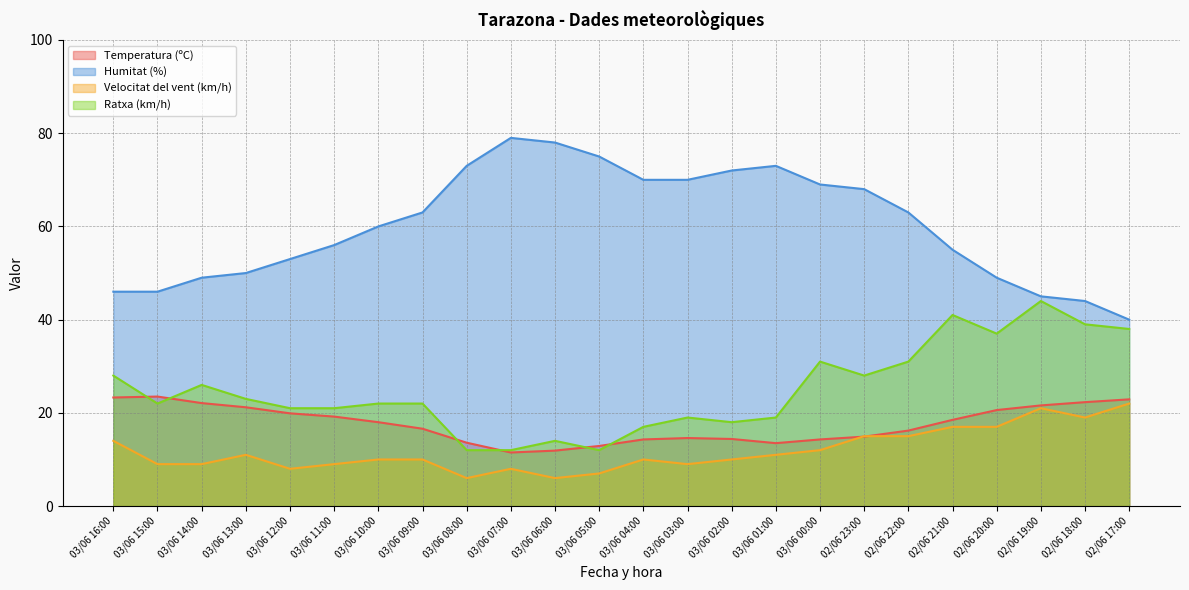

The Velocitat del vent (km/h) series shows 19.6 at 02/06 23:00. True or false?

False